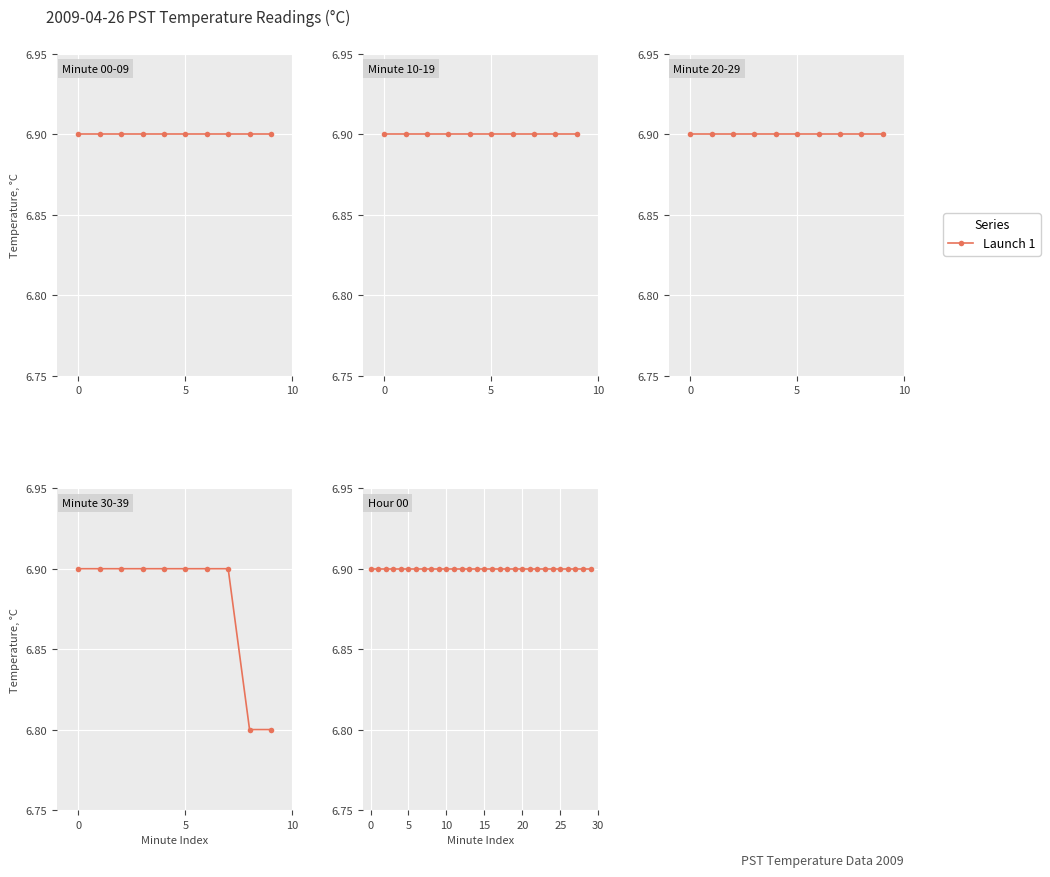

What is the value of the 40th point from the left?

6.8